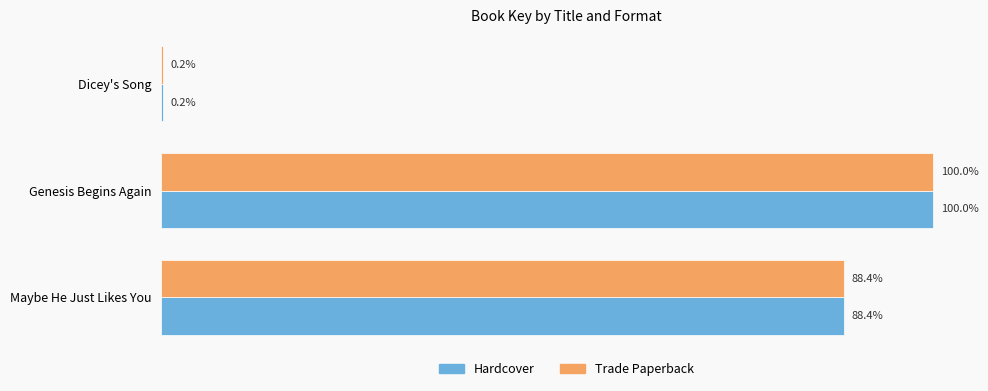

What are all the series names shown in the legend?

Hardcover, Trade Paperback